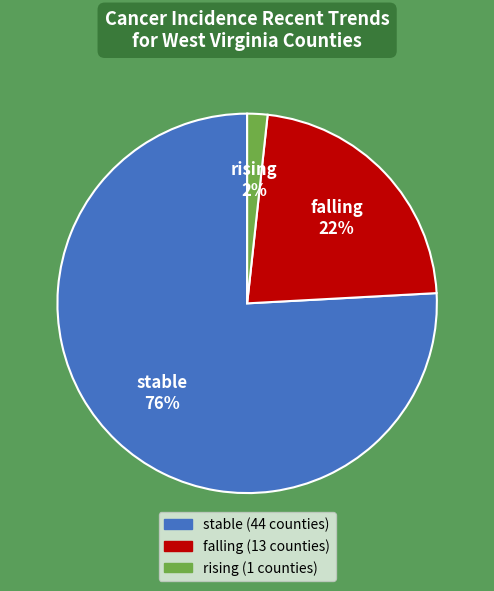

To the nearest percent, what is the difference between the largest and smallest slice percentages?

74%